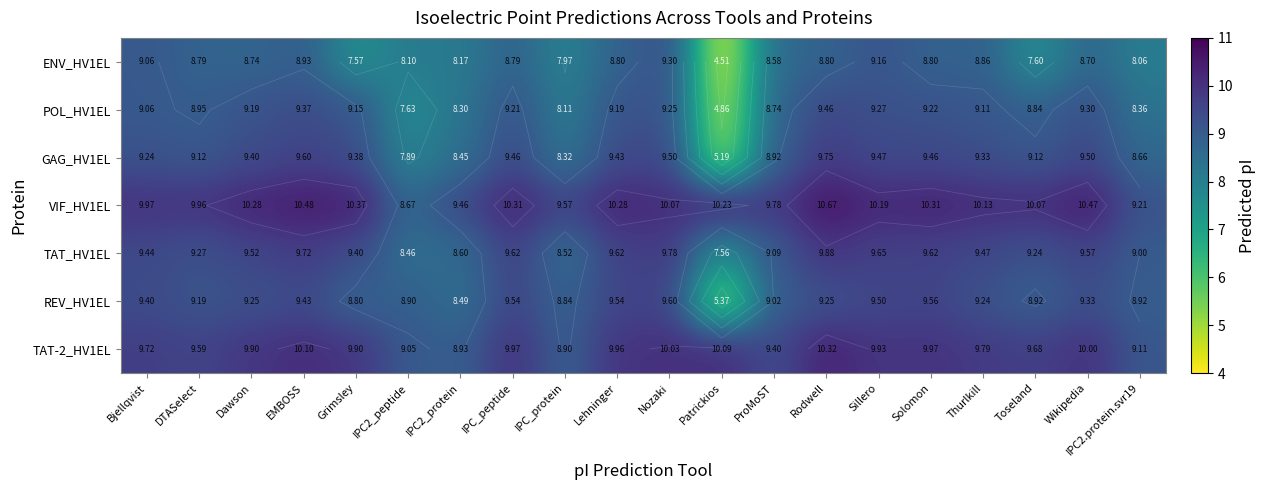

What is the average value of the TAT-2_HV1EL series?

9.7